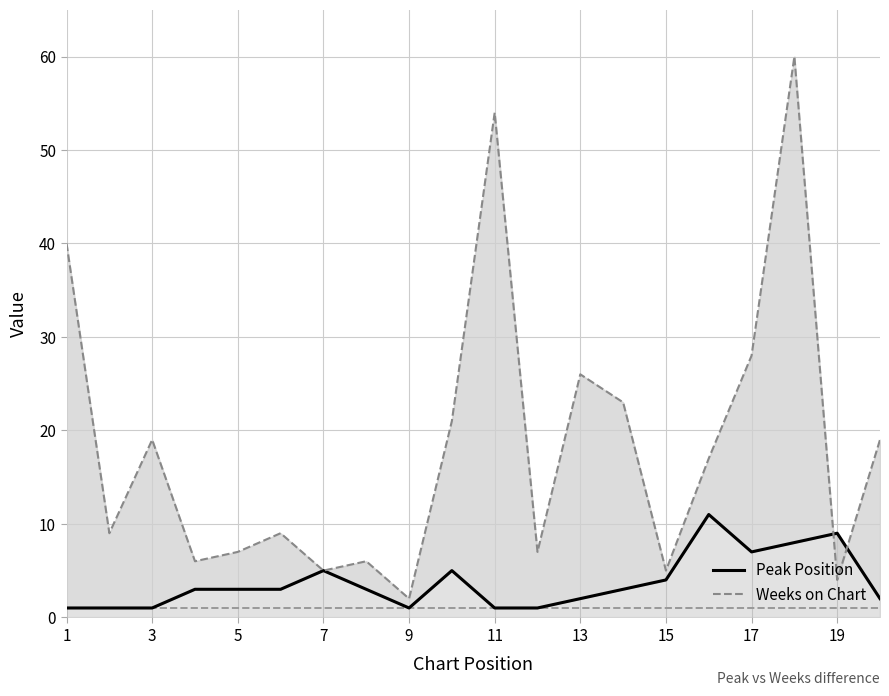

Which series has the widest spread of values?

Weeks on Chart